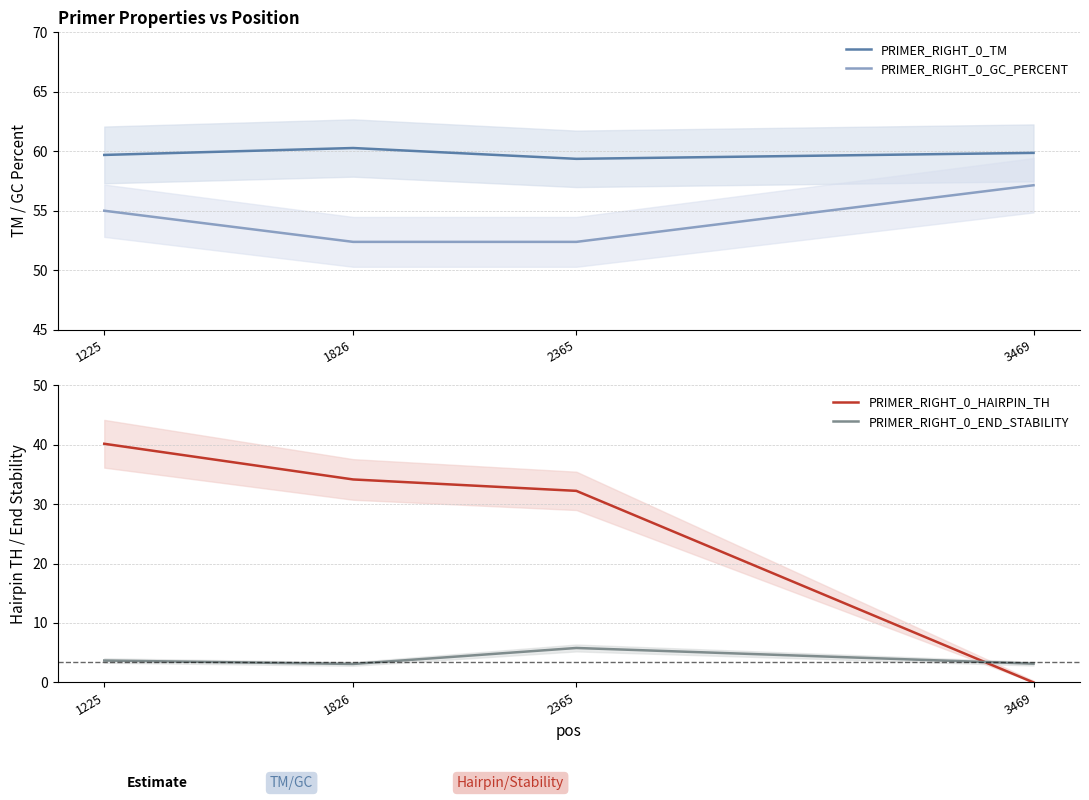

Which has a higher value, 1225 or 1826?

1826